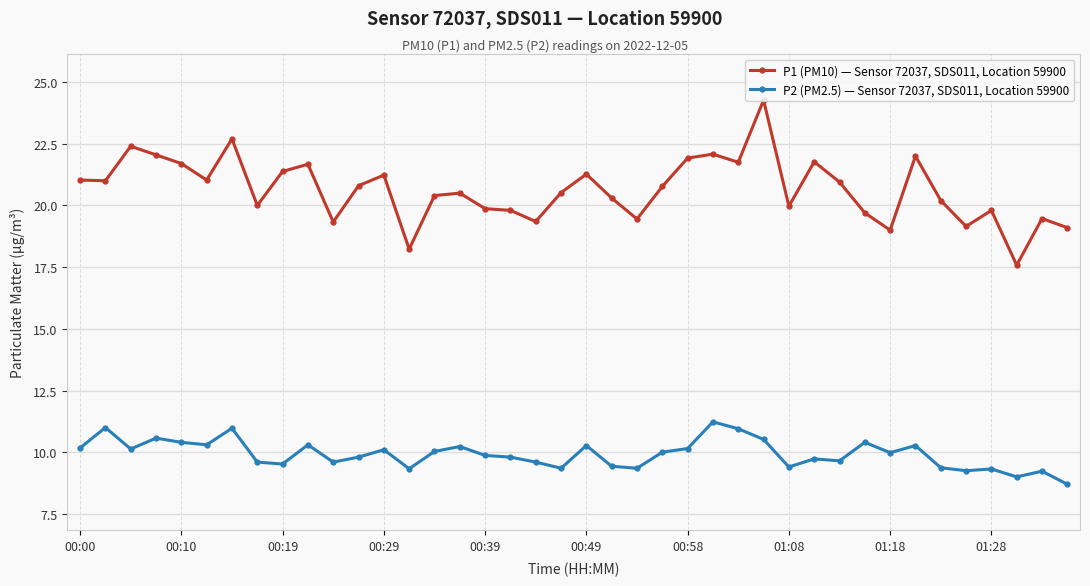

True or false: P2 (PM2.5) — Sensor 72037, SDS011, Location 59900 and P1 (PM10) — Sensor 72037, SDS011, Location 59900 cross at least once.

False